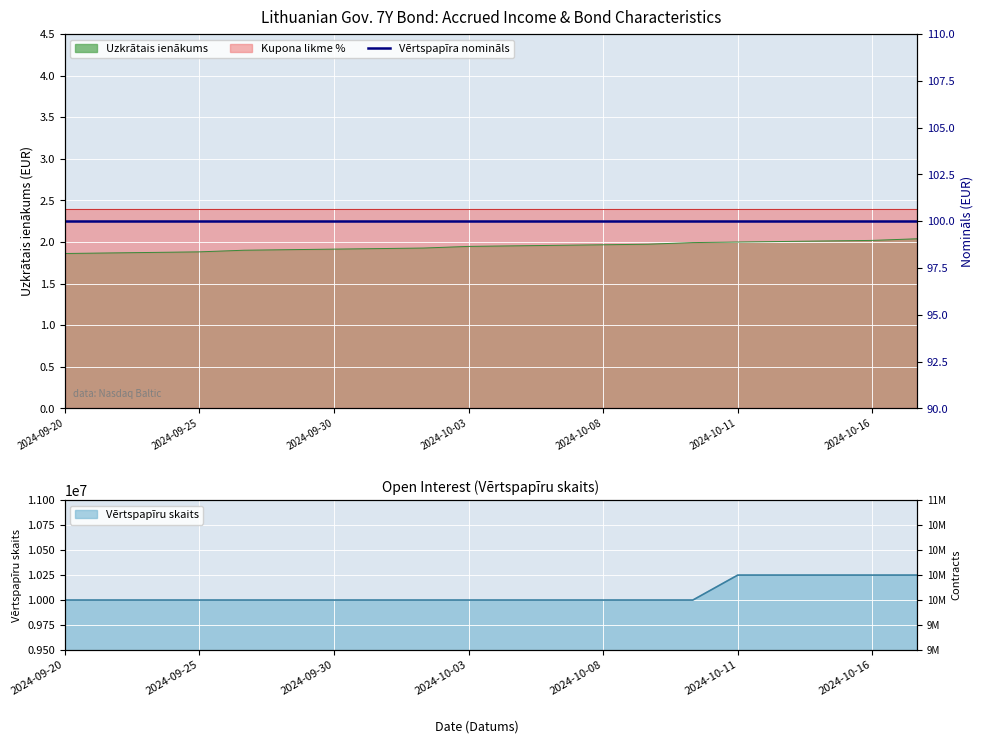

At which category is the sum across all series the highest?

2024-10-17